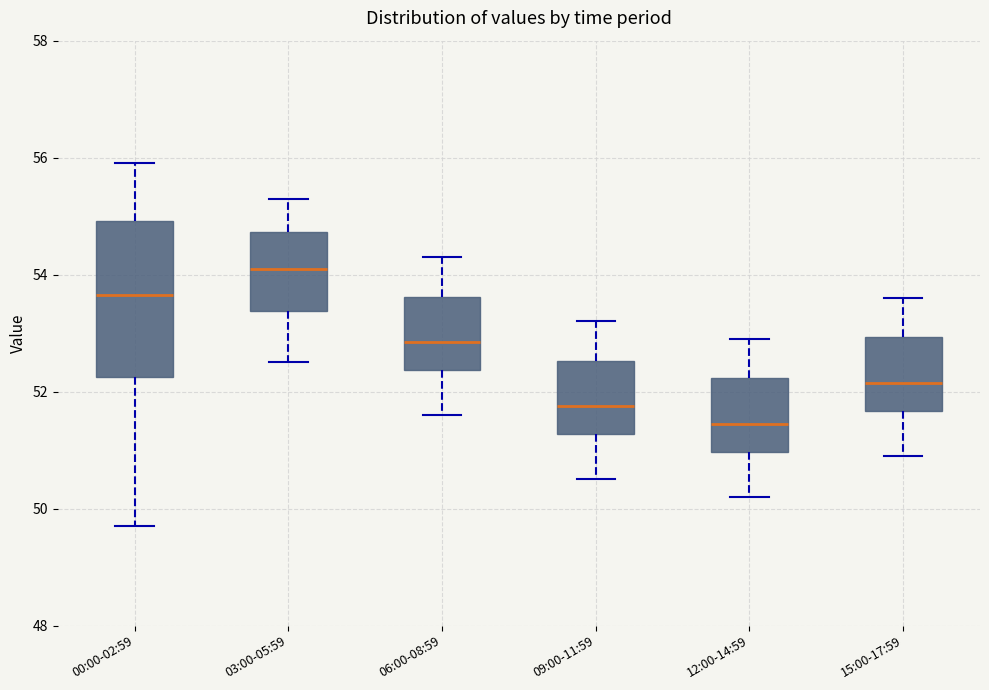

Reading left to right, read every box against the y-axis: the position of its median line, the range the box covers, and the ends of its whiskers. The values are not printed on the chart, so give them approximately, as read against the axis.

00:00-02:59: median 53.6, box 52.2 to 55.0, whiskers 49.8 to 56.0
03:00-05:59: median 54.2, box 53.4 to 54.8, whiskers 52.6 to 55.4
06:00-08:59: median 52.8, box 52.4 to 53.6, whiskers 51.6 to 54.4
09:00-11:59: median 51.8, box 51.2 to 52.6, whiskers 50.6 to 53.2
12:00-14:59: median 51.4, box 51.0 to 52.2, whiskers 50.2 to 53.0
15:00-17:59: median 52.2, box 51.6 to 53.0, whiskers 51.0 to 53.6